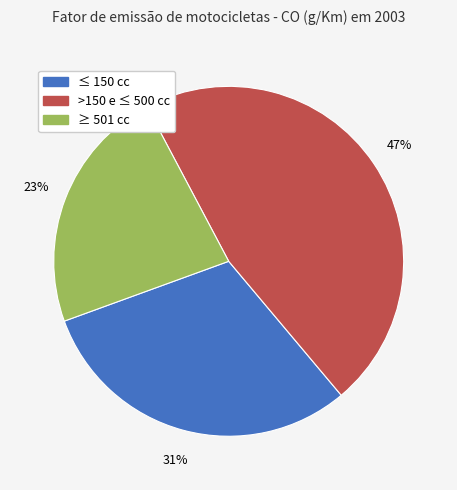

Is the sum of >150 e ≤ 500 cc and ≥ 501 cc greater than half?

Yes